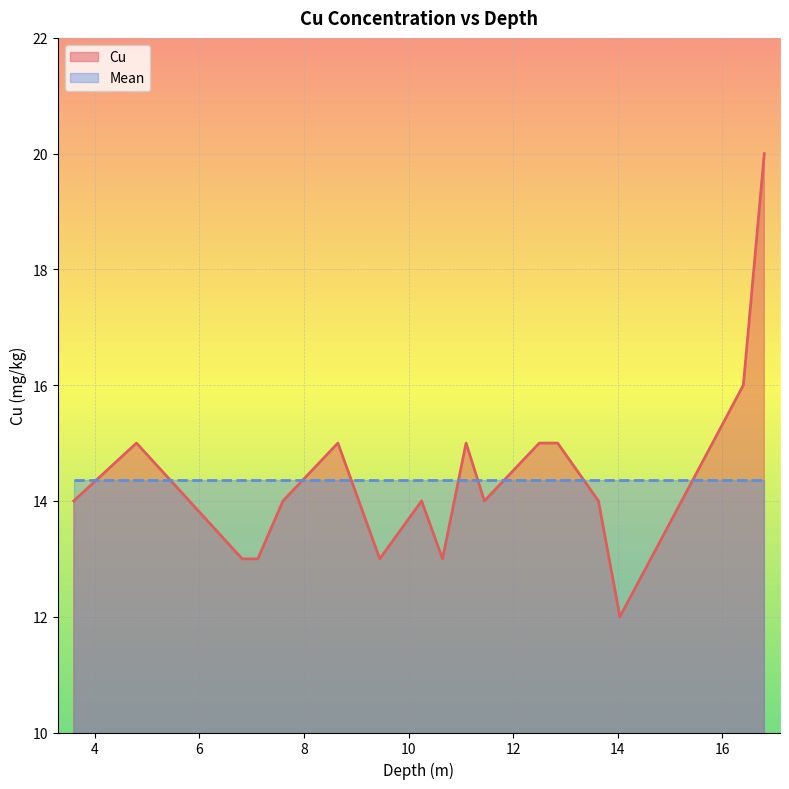

At which category does the data reach its first local peak?

4.8